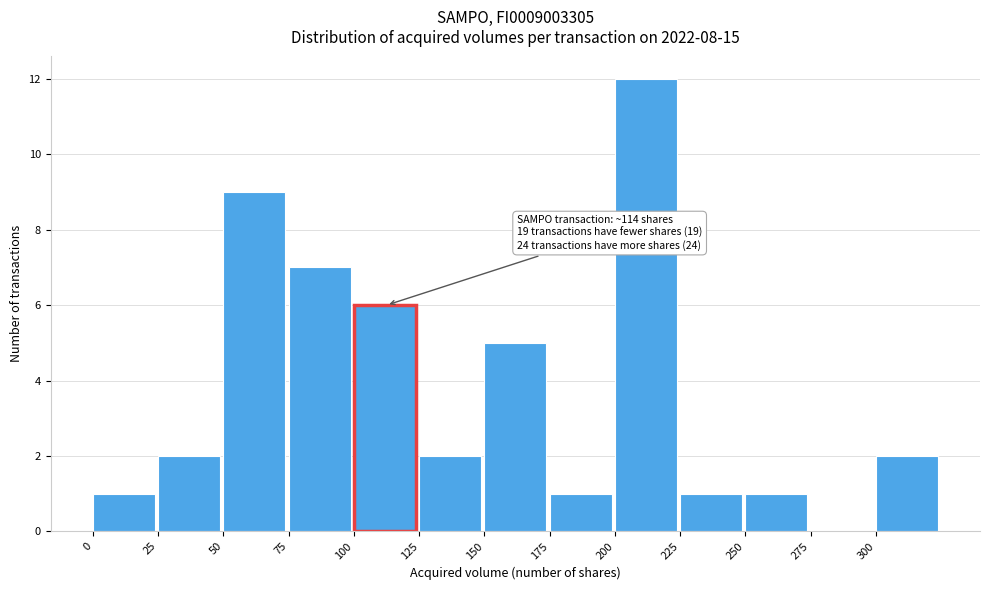

Which range on the x-axis has the tallest bar?

200 to 225